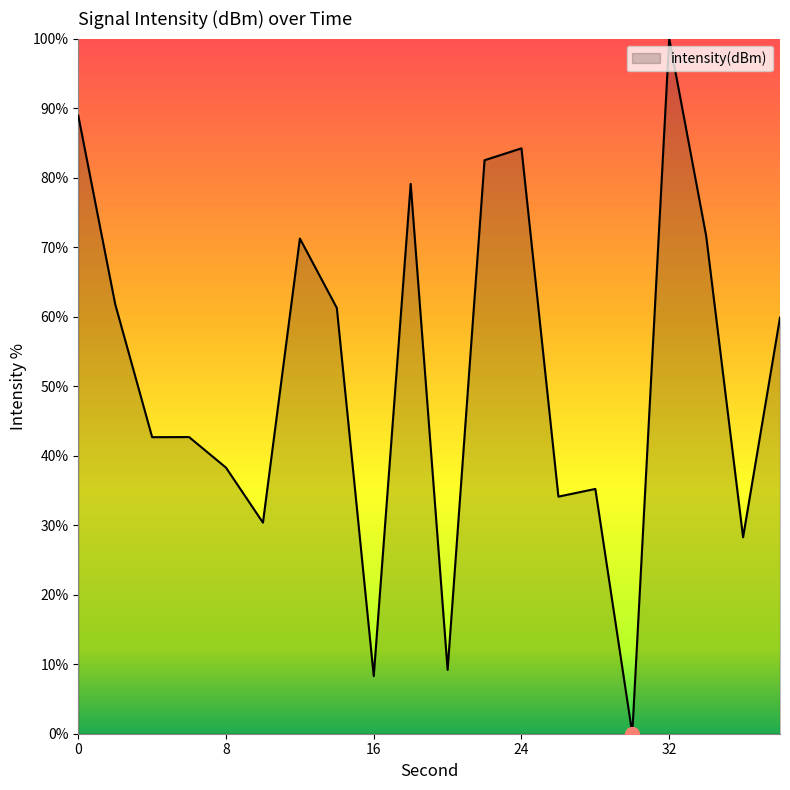

What is the greatest value displayed?

100.0